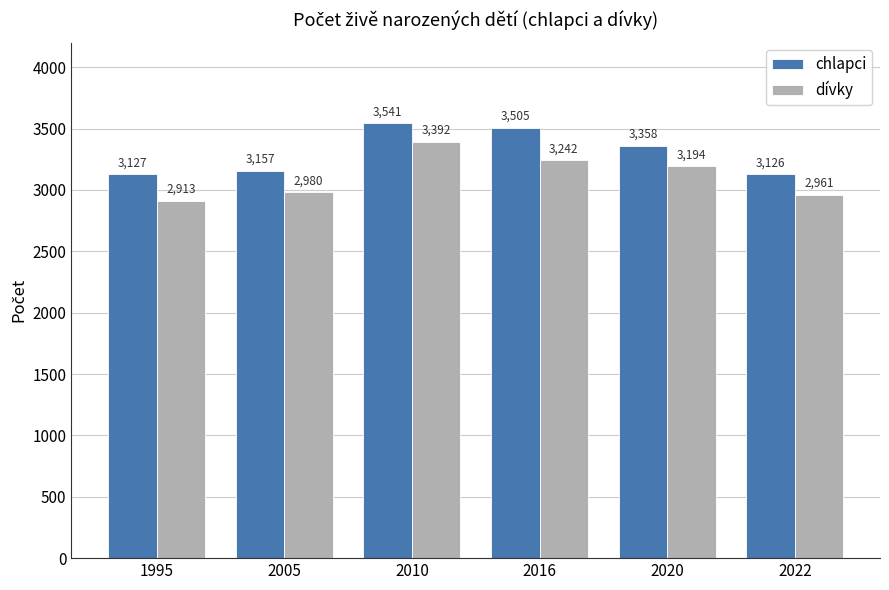

What is the spread (max minus min) of values at 2016?

263